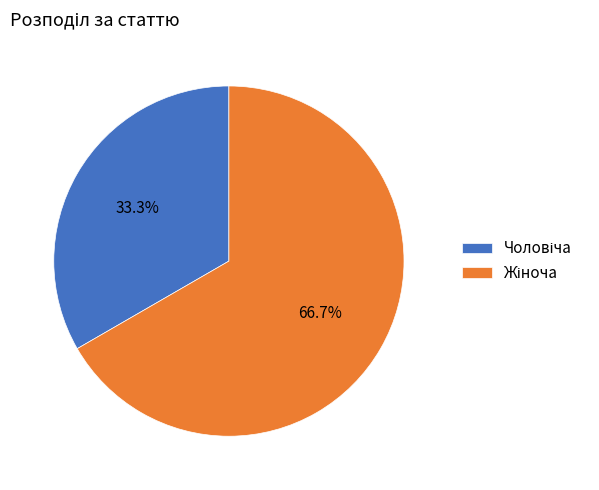

Is there any slice that represents more than half of the pie?

Yes